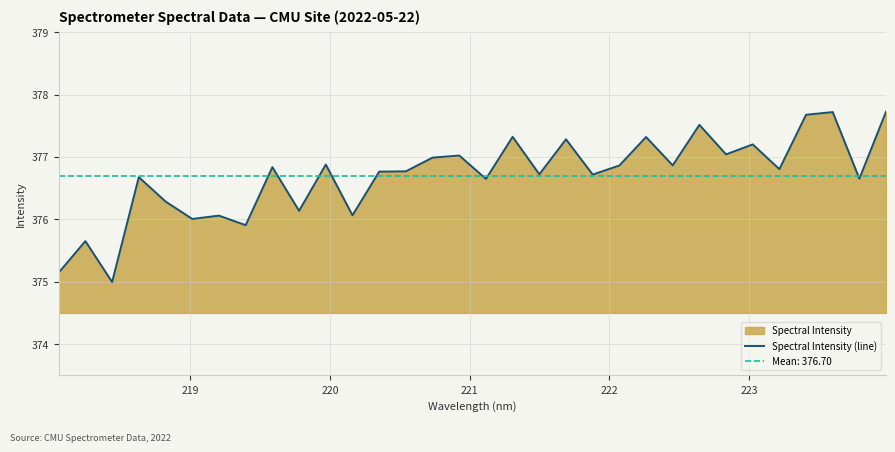

How many lines are shown in the chart?

1